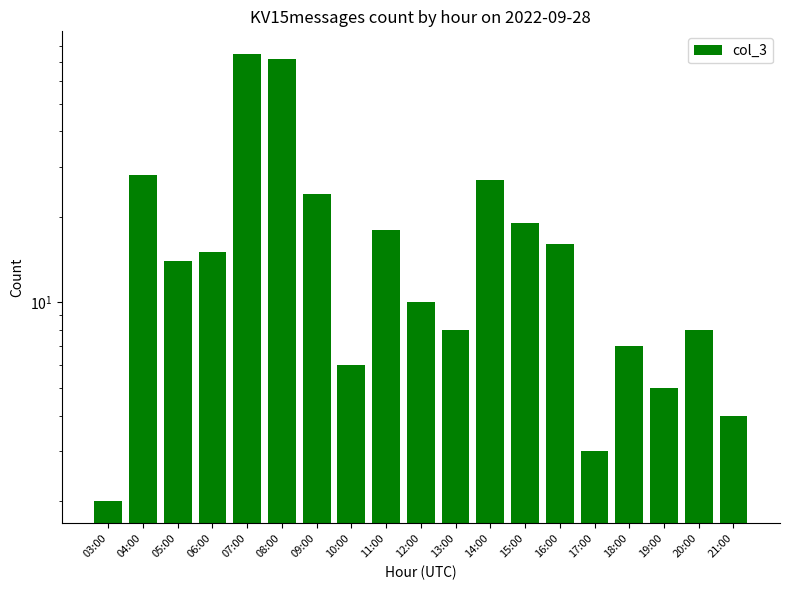

The chart shows a value of 11 at 20:00. True or false?

False